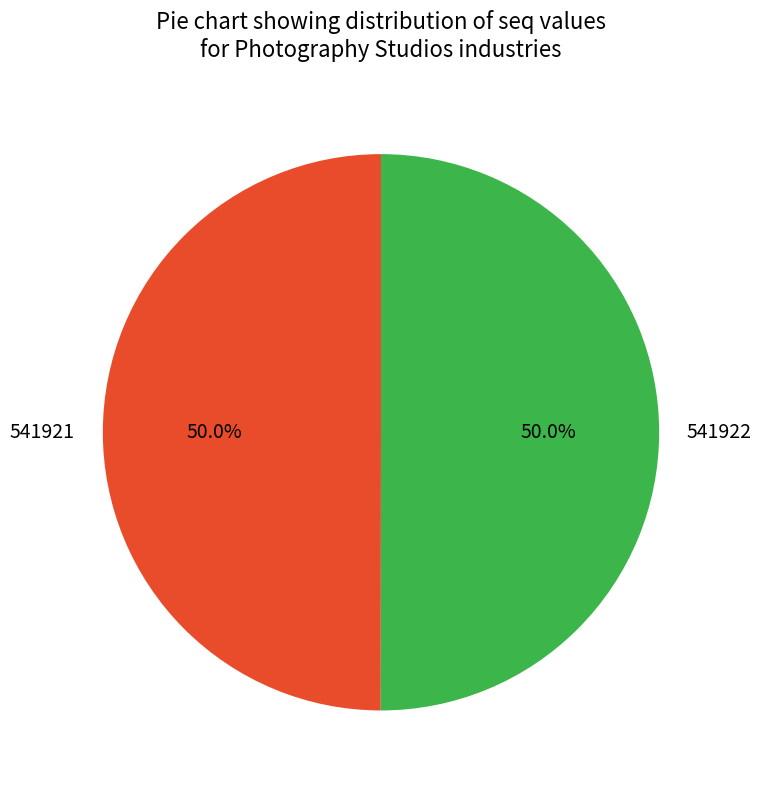

True or false: 541922 accounts for 50% of the total.

True